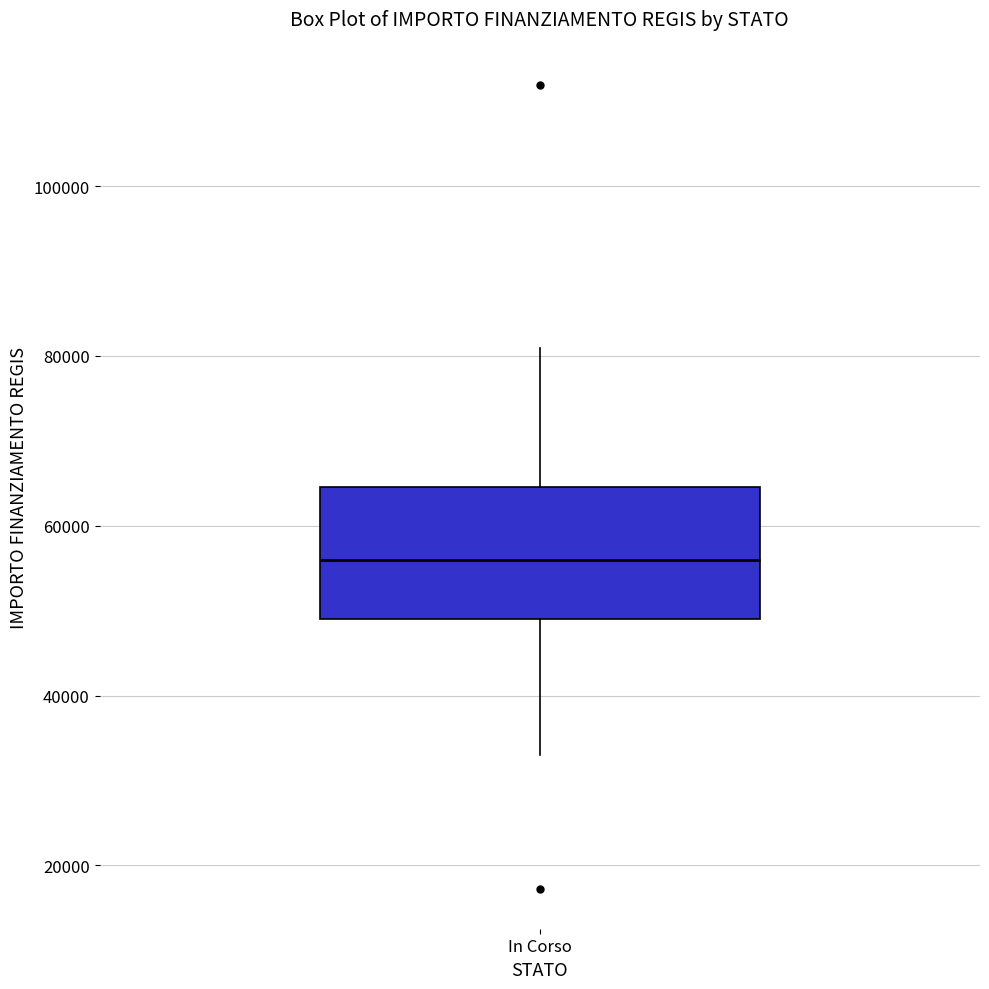

Read this box plot against the y-axis: the position of the median line, the range covered by the box, and the ends of both whiskers. The values are not printed on the chart, so give them approximately, as read against the axis.

median 56000, box 50000 to 64000, whiskers 32000 to 80000